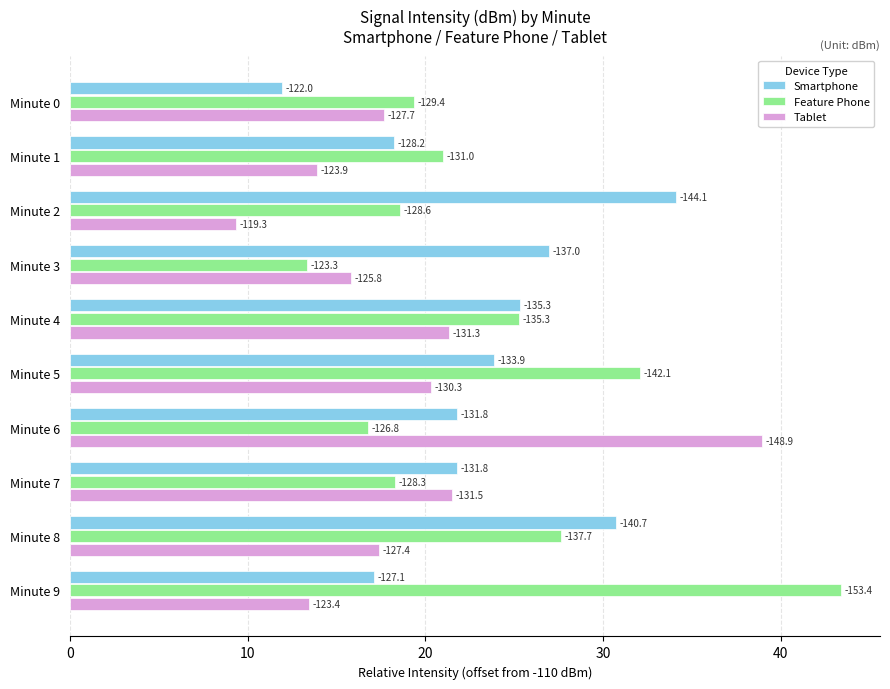

Rank the series by their maximum value, from lowest to highest.

Smartphone, Tablet, Feature Phone